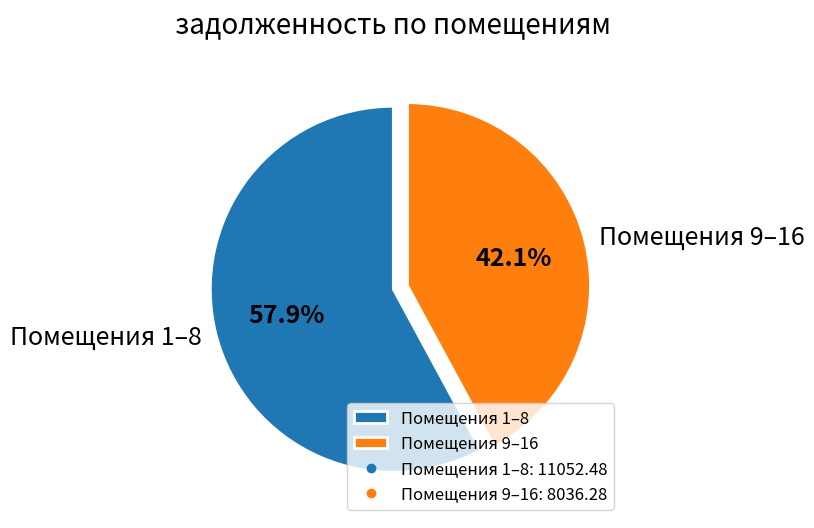

Rank the categories by value from lowest to highest.

Помещения 9–16, Помещения 1–8